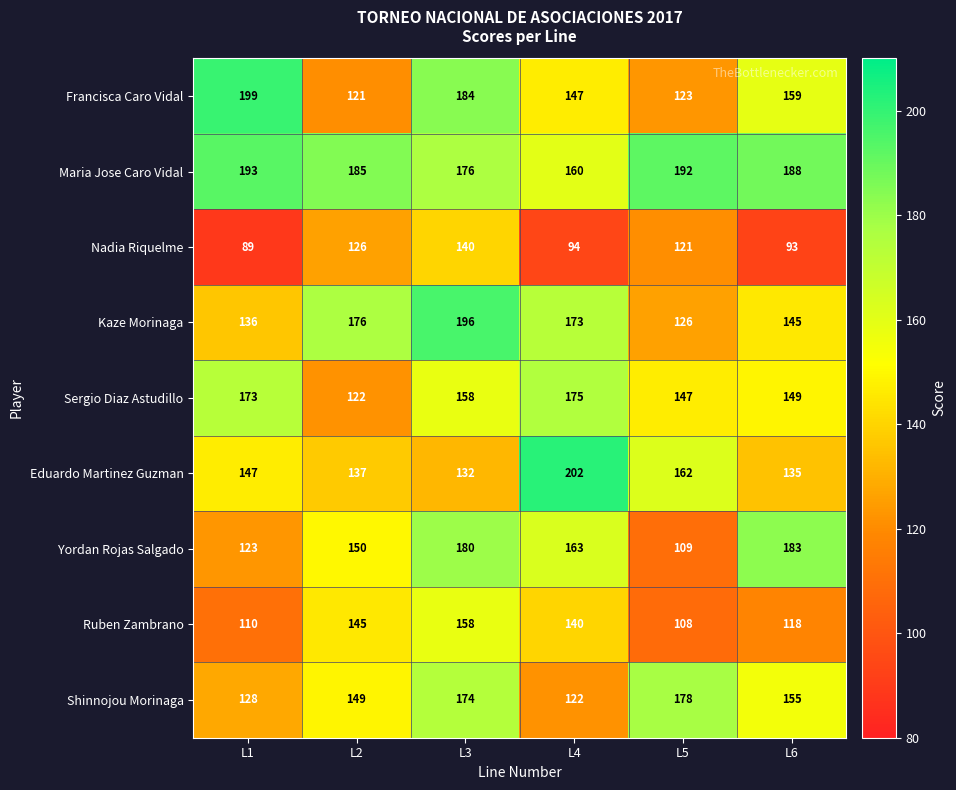

What is the sum of the Maria Jose Caro Vidal values at L3 and L2?

361